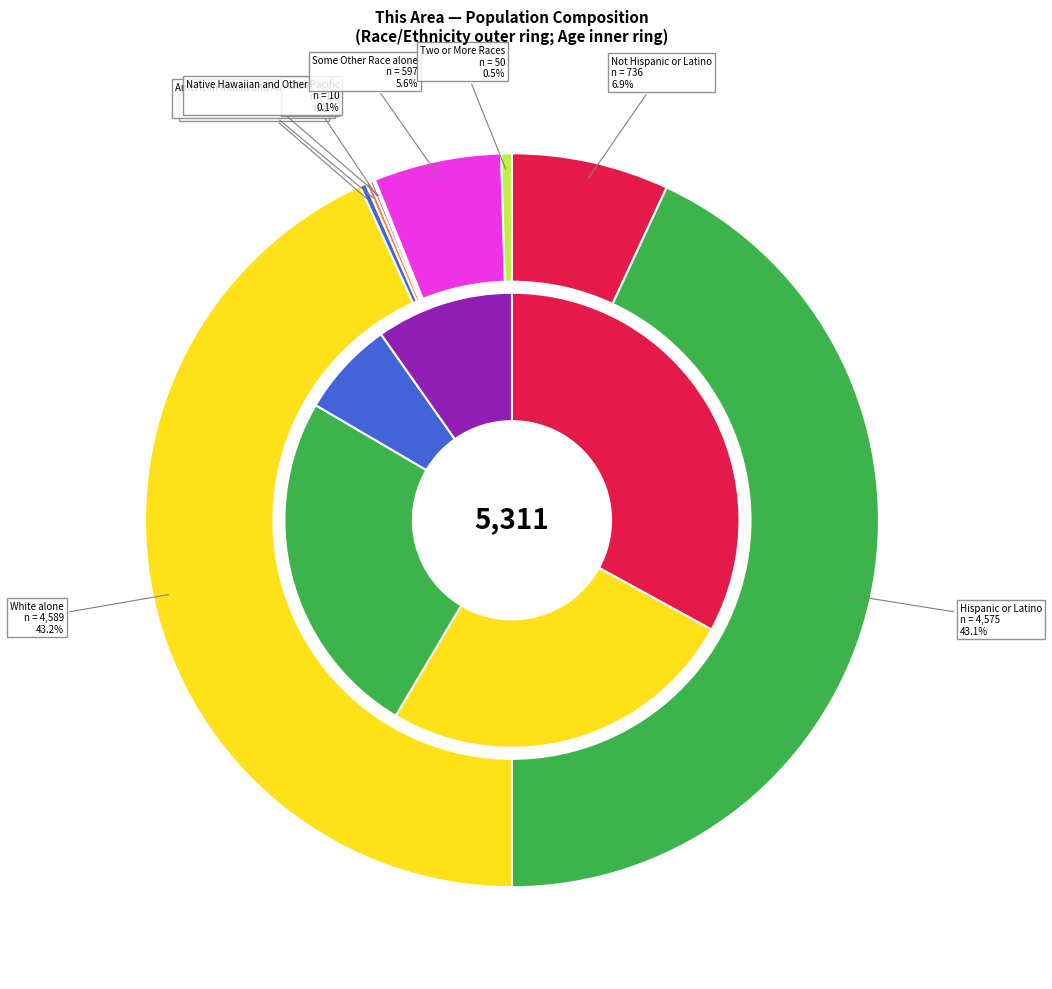

Which category has the biggest portion of the pie?

White alone